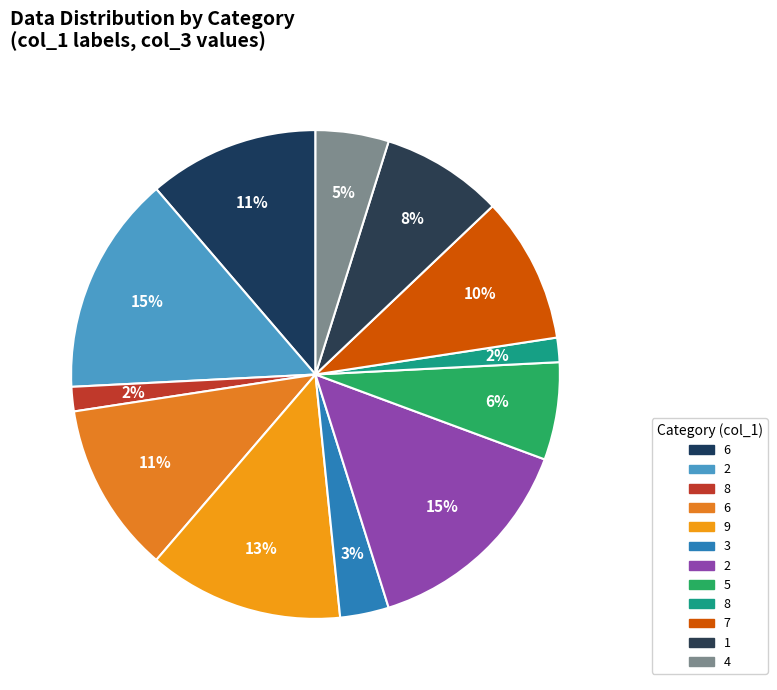

Count the number of slices in the pie.

12